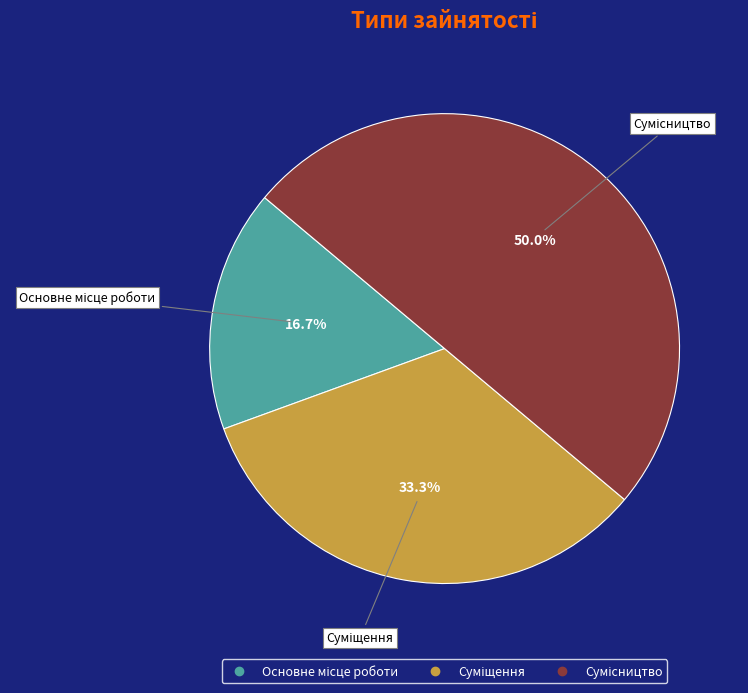

To the nearest percent, what portion does Основне місце роботи represent?

17%